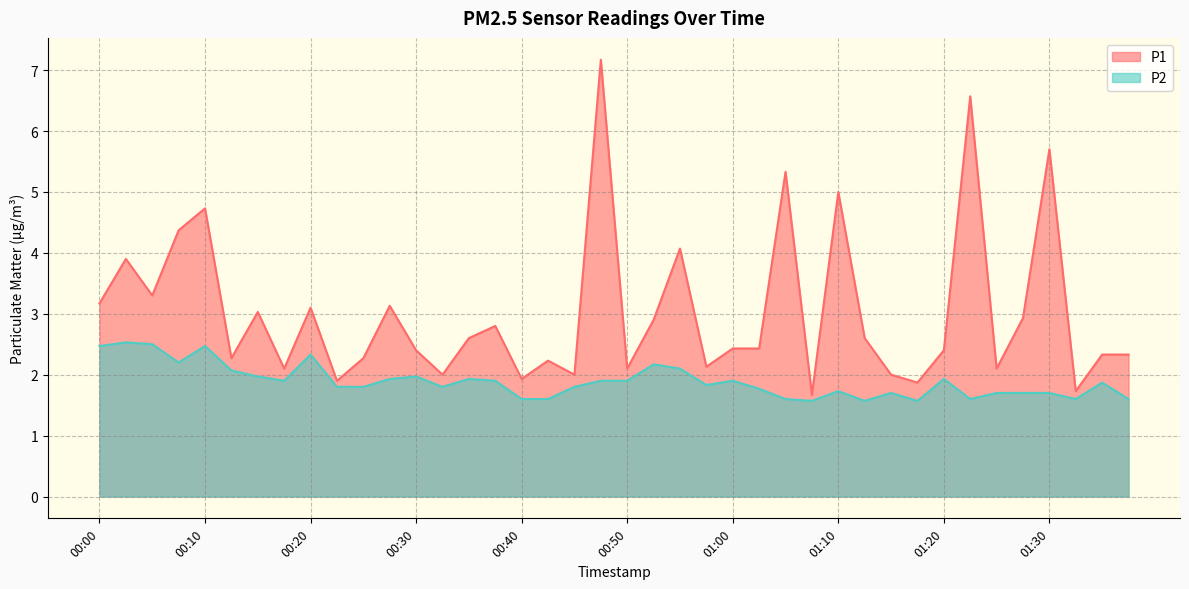

What is the spread (max minus min) of values at 00:53?

0.7